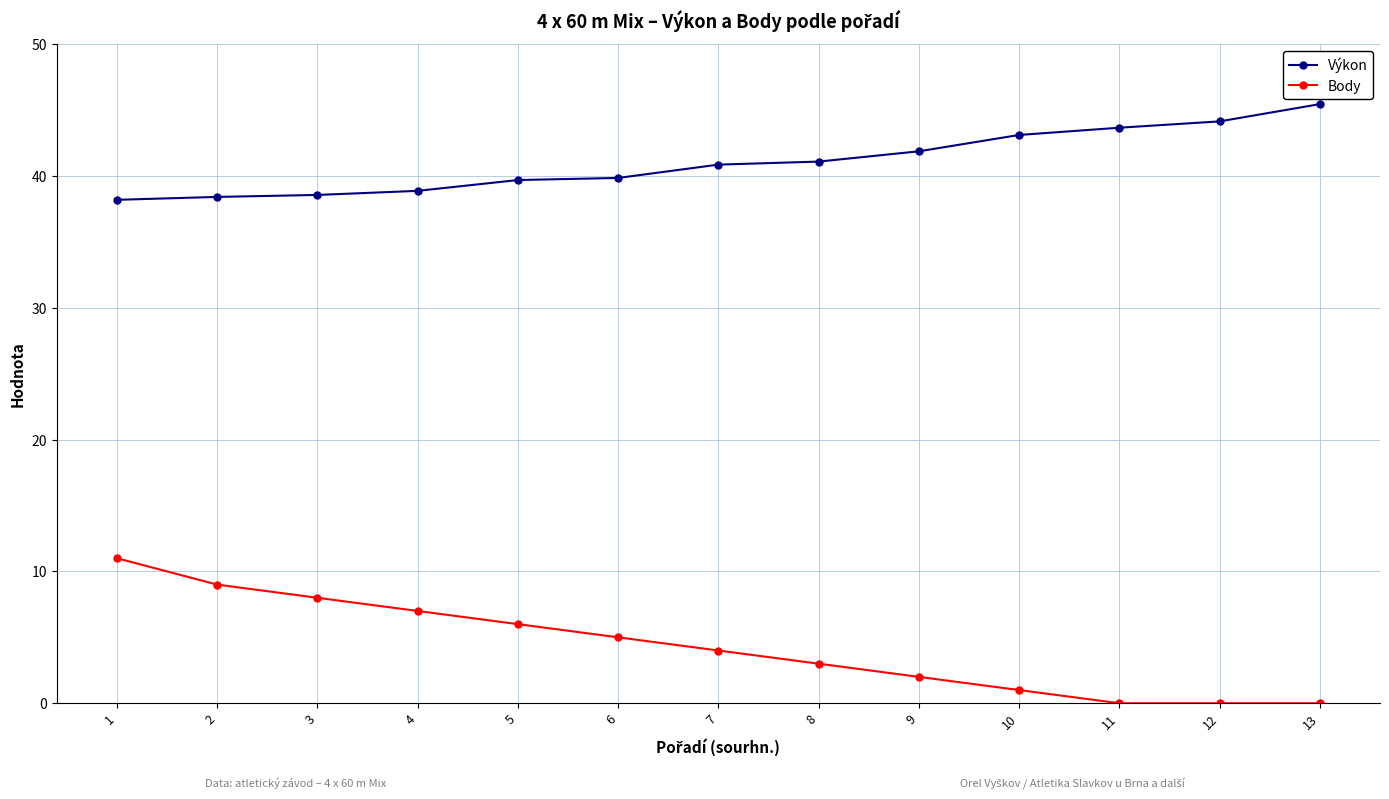

At 2, list the series in order from largest to smallest.

Výkon, Body